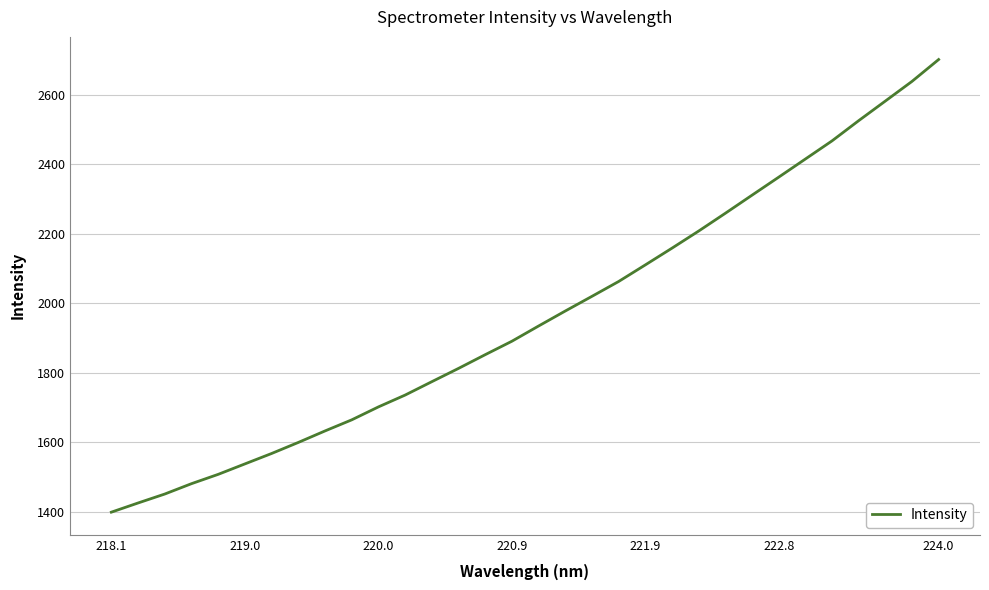

What is the minimum value shown in the chart?

1398.4